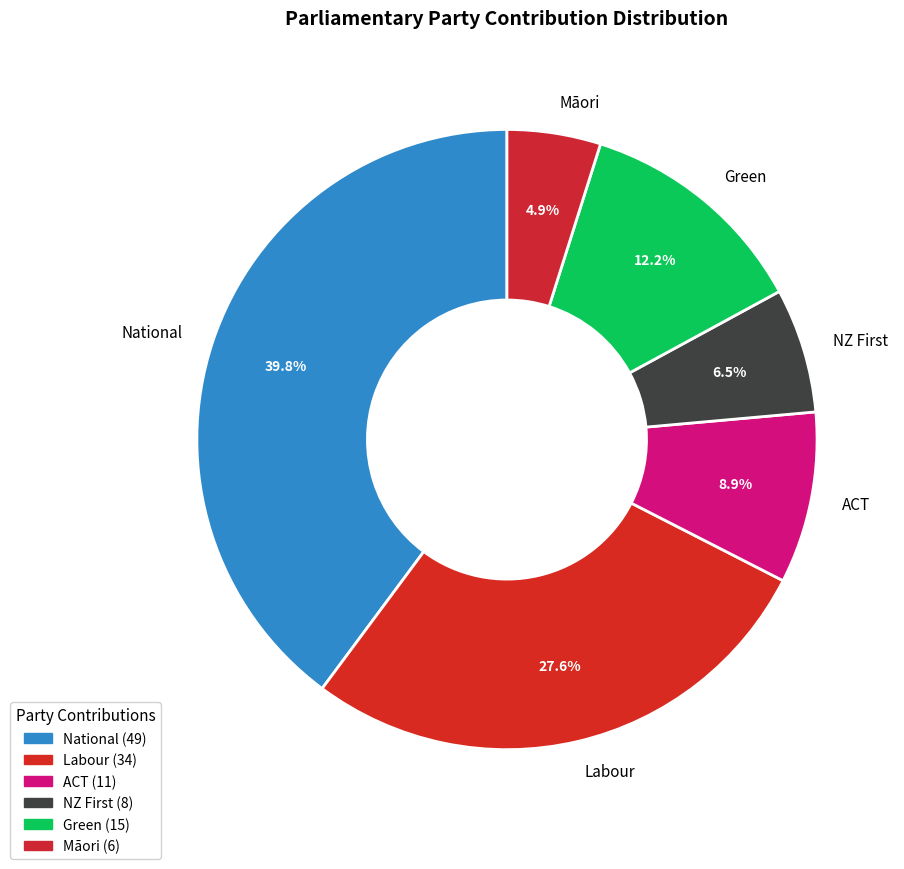

To the nearest percent, what is the average slice percentage?

17%